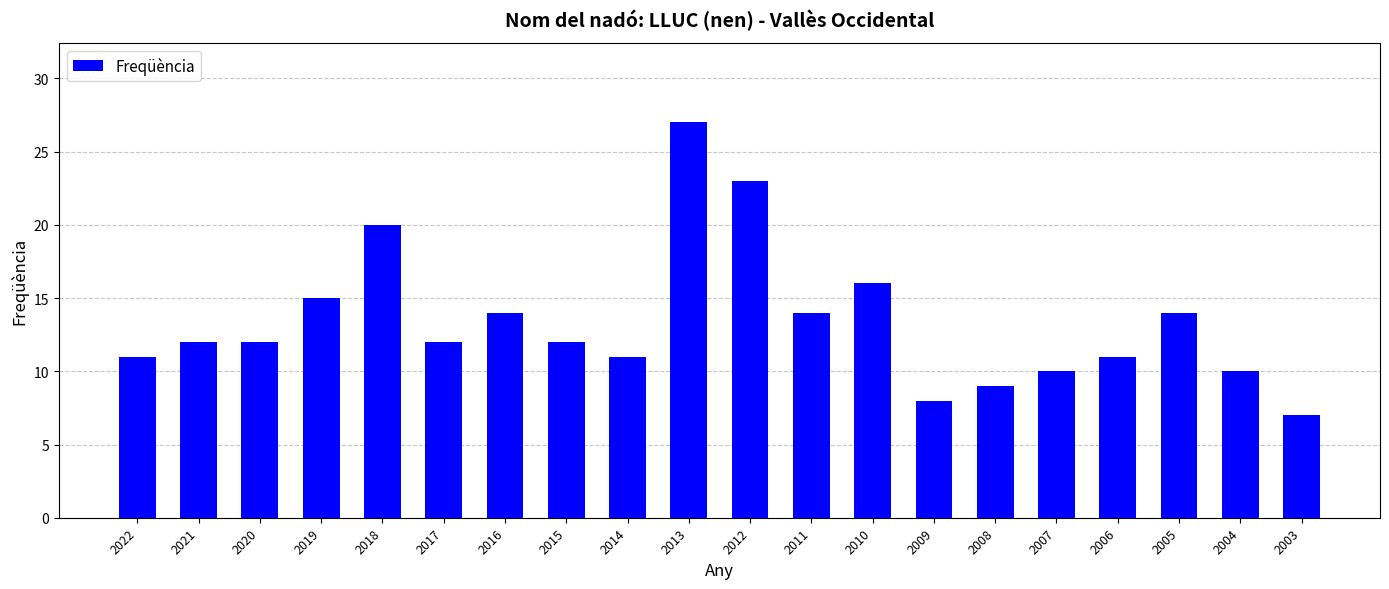

Which label corresponds to the smallest value in the chart?

2003